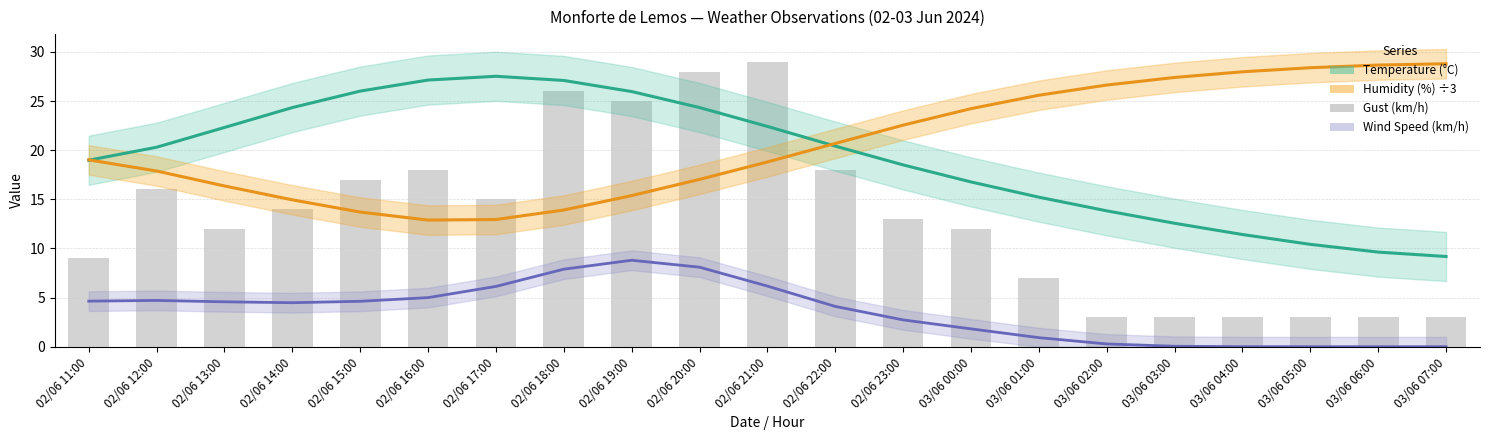

What is the difference between the Temperature (°C) values at 03/06 03:00 and 02/06 18:00?

14.5